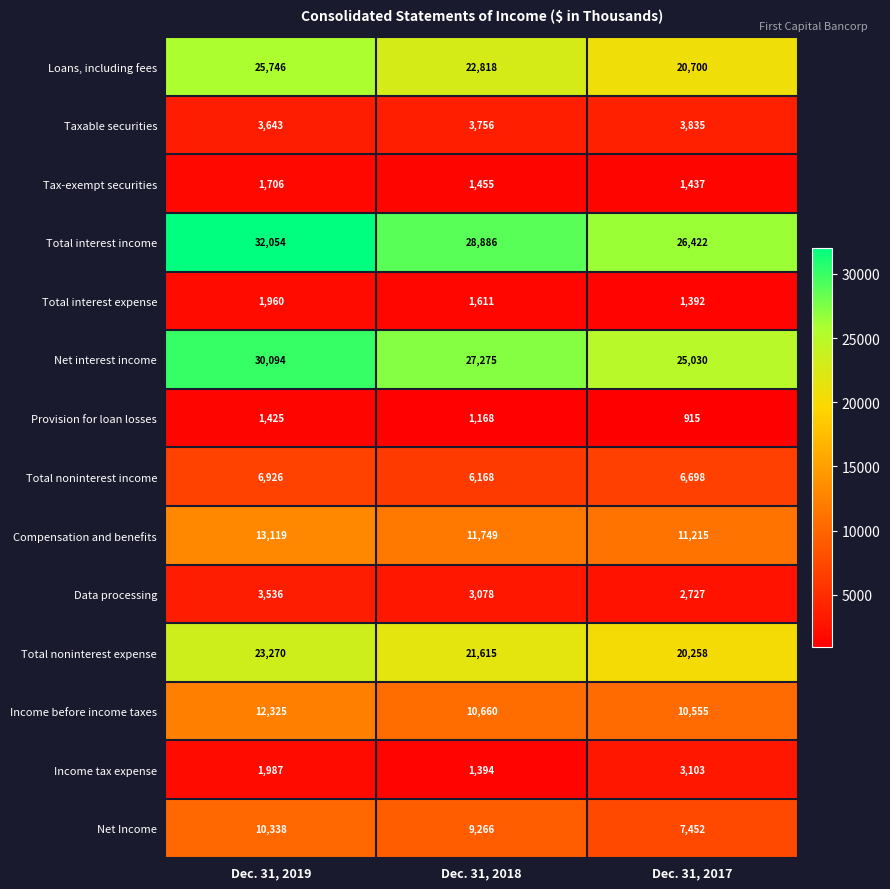

How many Total interest expense values are between 1392 and 1960?

3